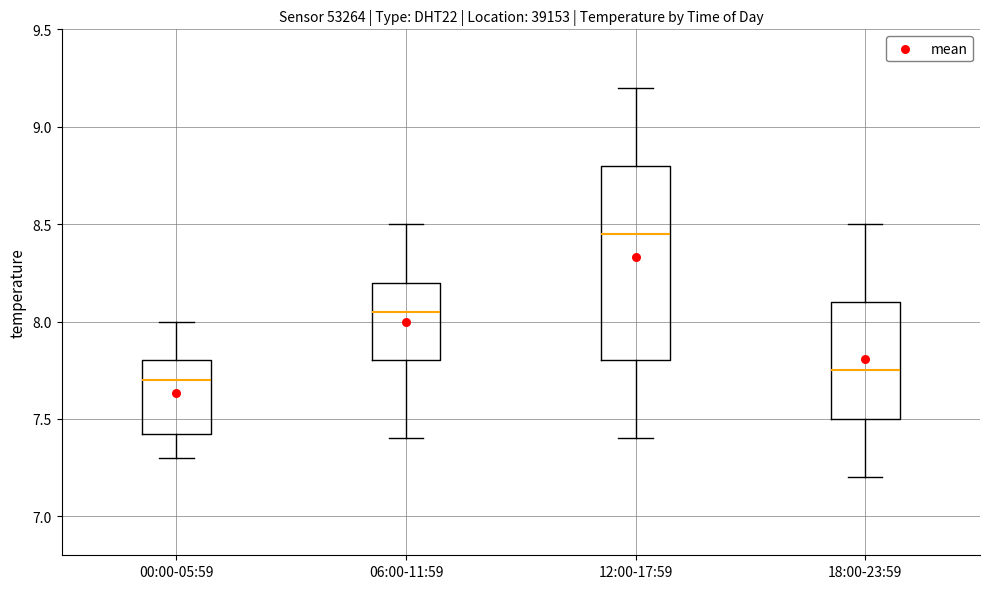

Comparing the boxes themselves (not the whiskers), which one is the tallest?

12:00-17:59